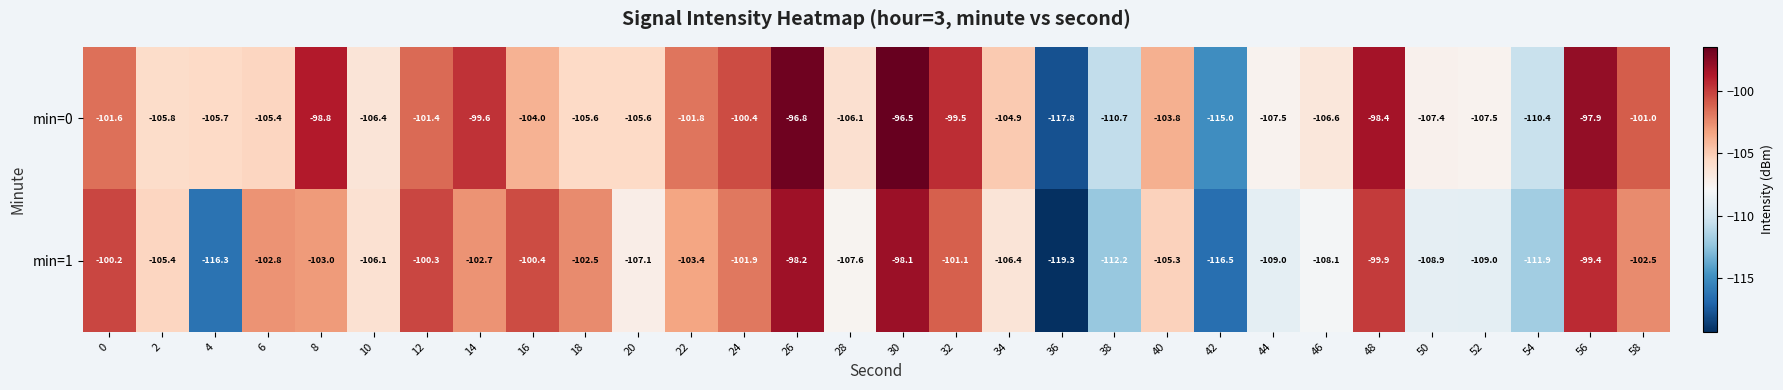

Which series has the largest total across all categories?

min=0